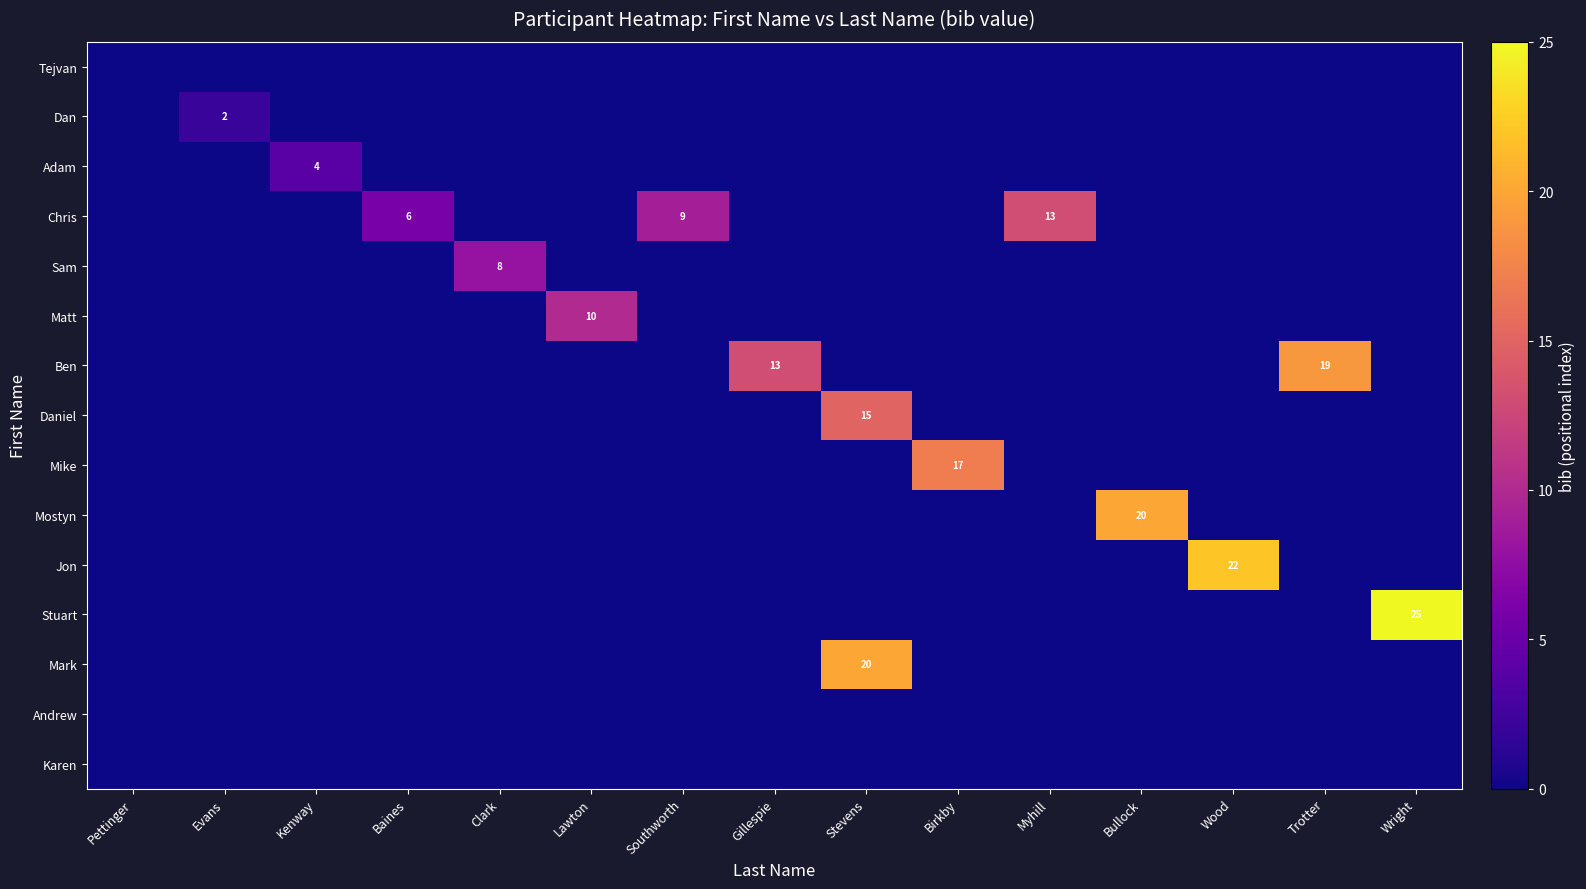

Between Pettinger and Trotter, which series saw the biggest shift?

Ben